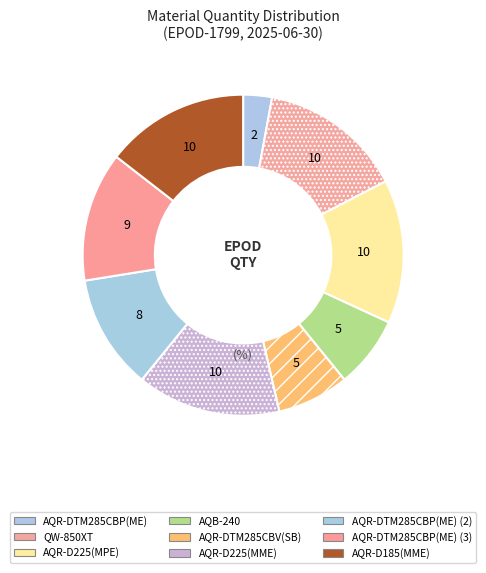

What is the change in value from AQB-240 to AQR-D185(MME)?

+5